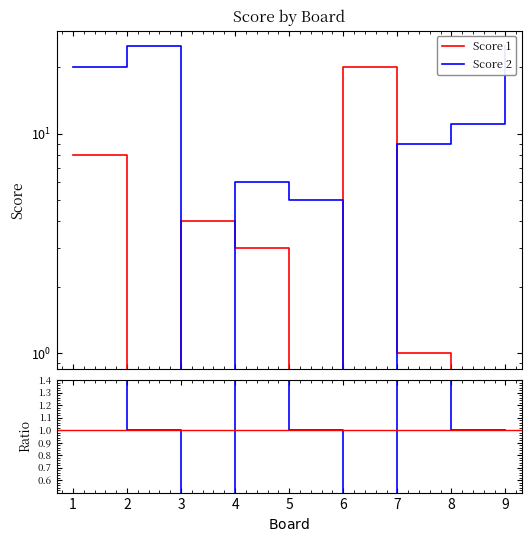

How many values in the Score 2 series are below 9?

4